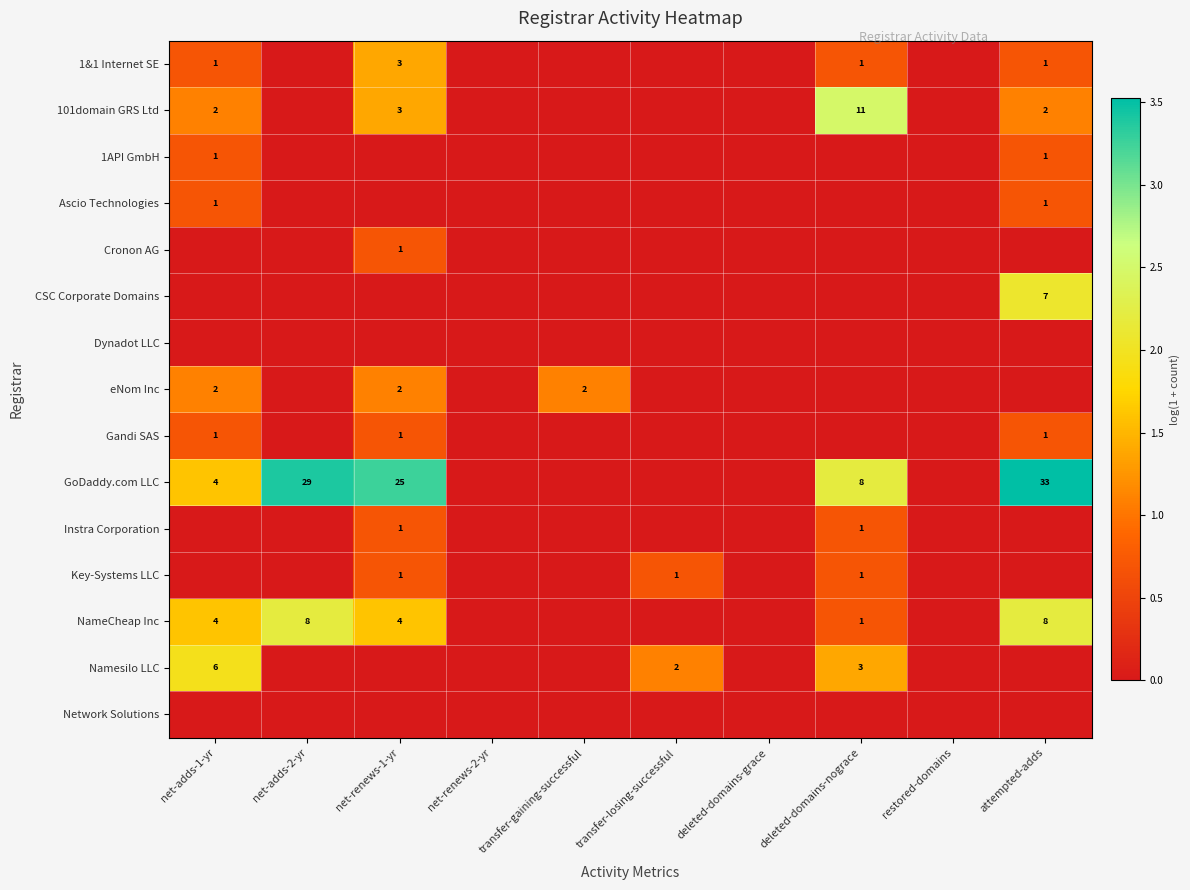

True or false: Namesilo LLC has a value of 4 at deleted-domains-nograce.

False